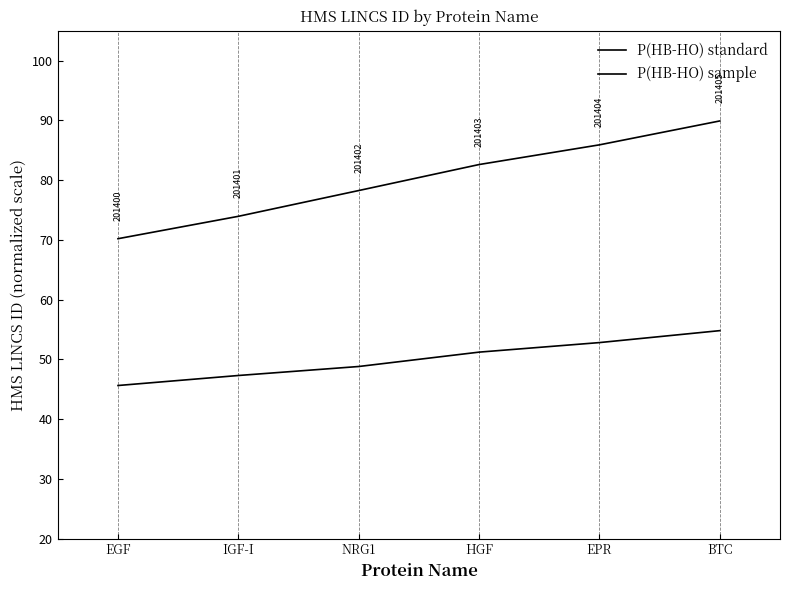

Reading left to right, transcribe all the data shown in this chart.

P(HB-HO) standard: EGF=70.2	IGF-I=73.9	NRG1=78.3	HGF=82.6	EPR=85.9	BTC=89.9
P(HB-HO) sample: EGF=45.6	IGF-I=47.3	NRG1=48.8	HGF=51.2	EPR=52.8	BTC=54.8